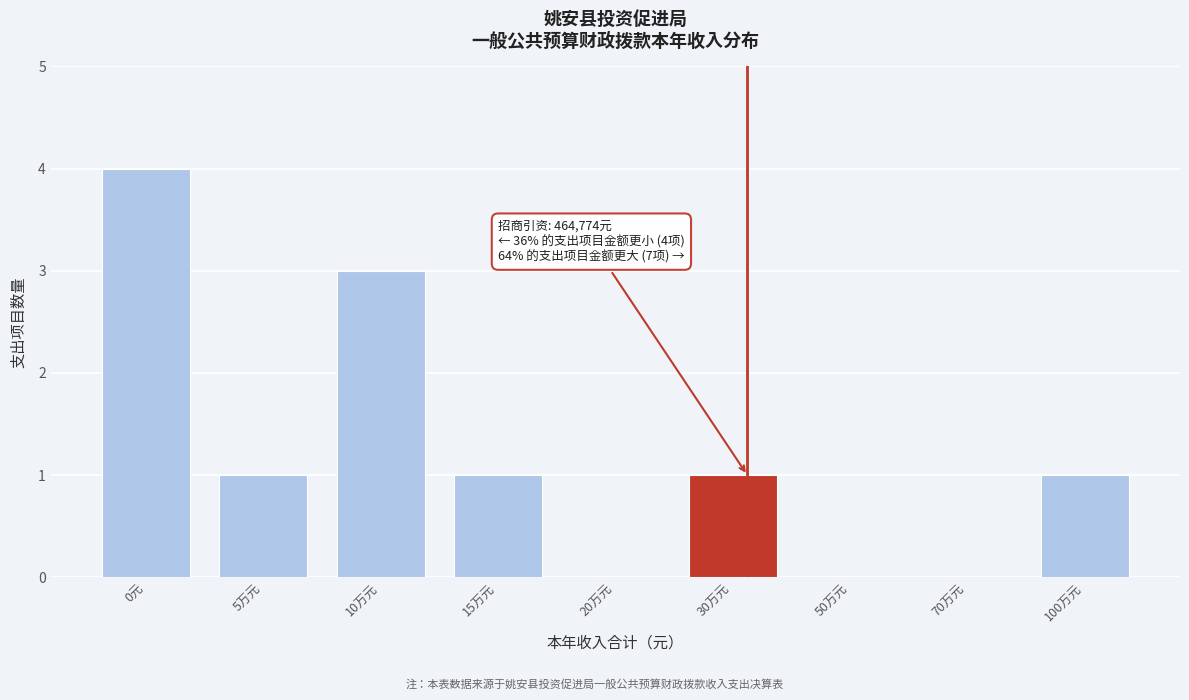

Reading left to right, extract all data points from this chart.

0元=4	5万元=1	10万元=3	15万元=1	20万元=0	30万元=1	50万元=0	70万元=0	100万元=1